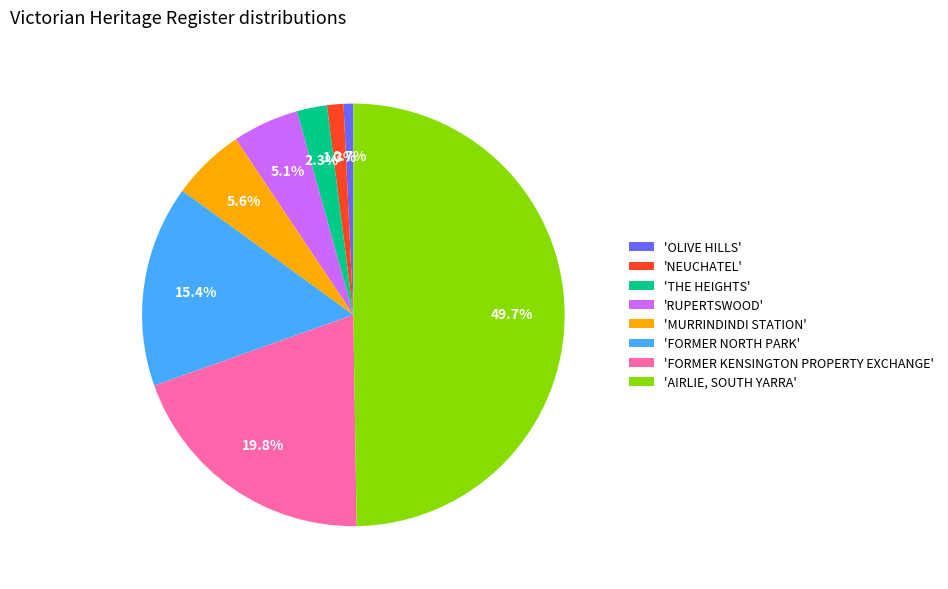

Does 'FORMER NORTH PARK' represent more than half of the total?

No